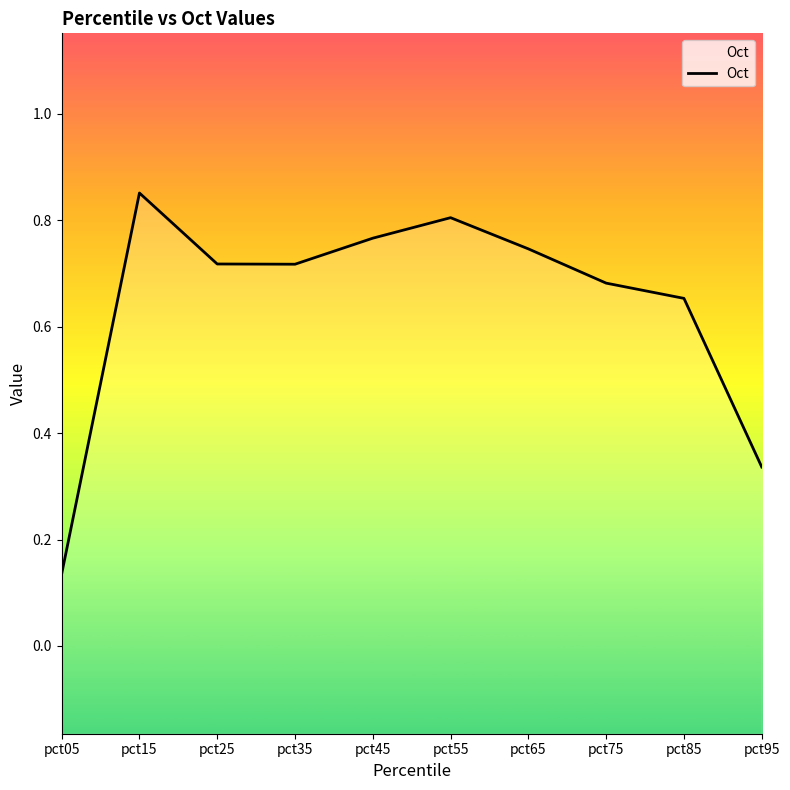

Rank the categories by value from lowest to highest.

pct05, pct95, pct85, pct75, pct35, pct25, pct65, pct45, pct55, pct15